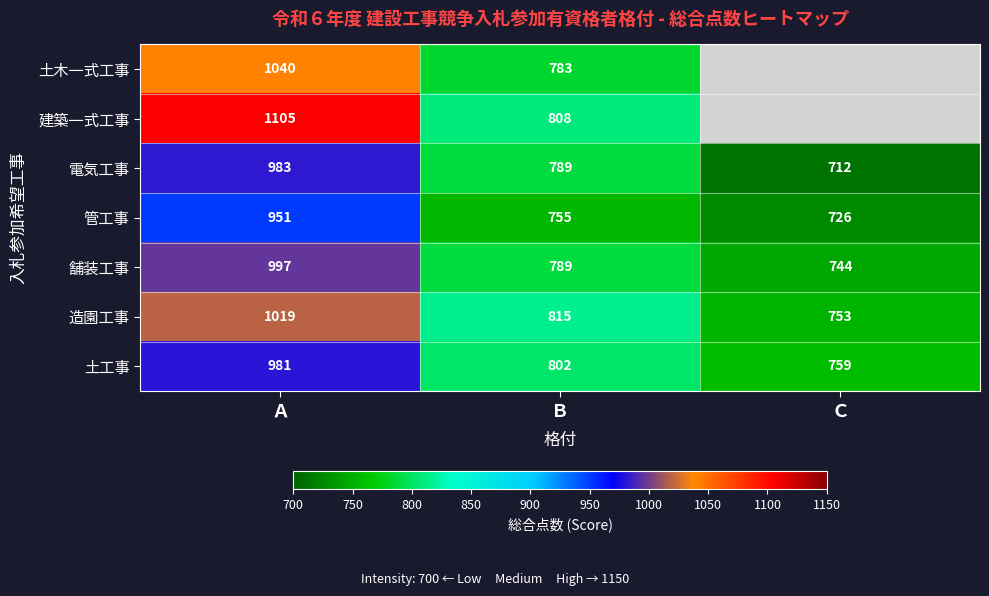

Is it true that 土木一式工事 equals 783 at Ｂ?

True